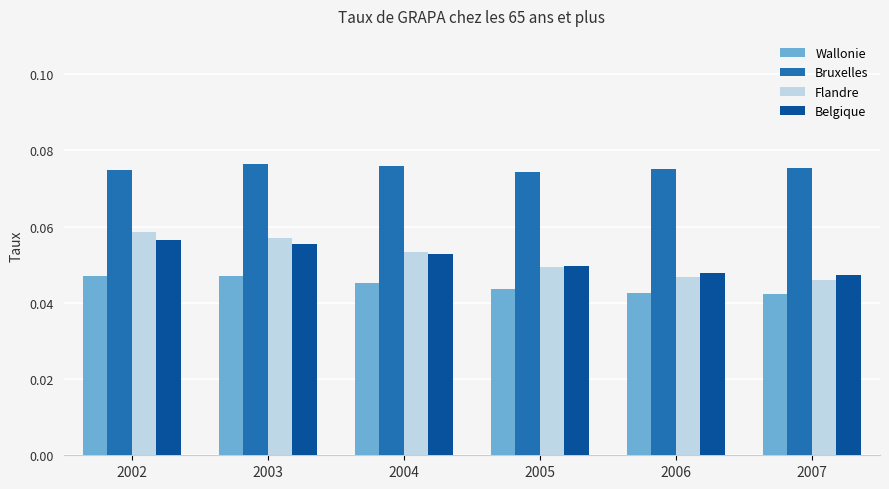

Which series has the largest total across all categories?

Bruxelles